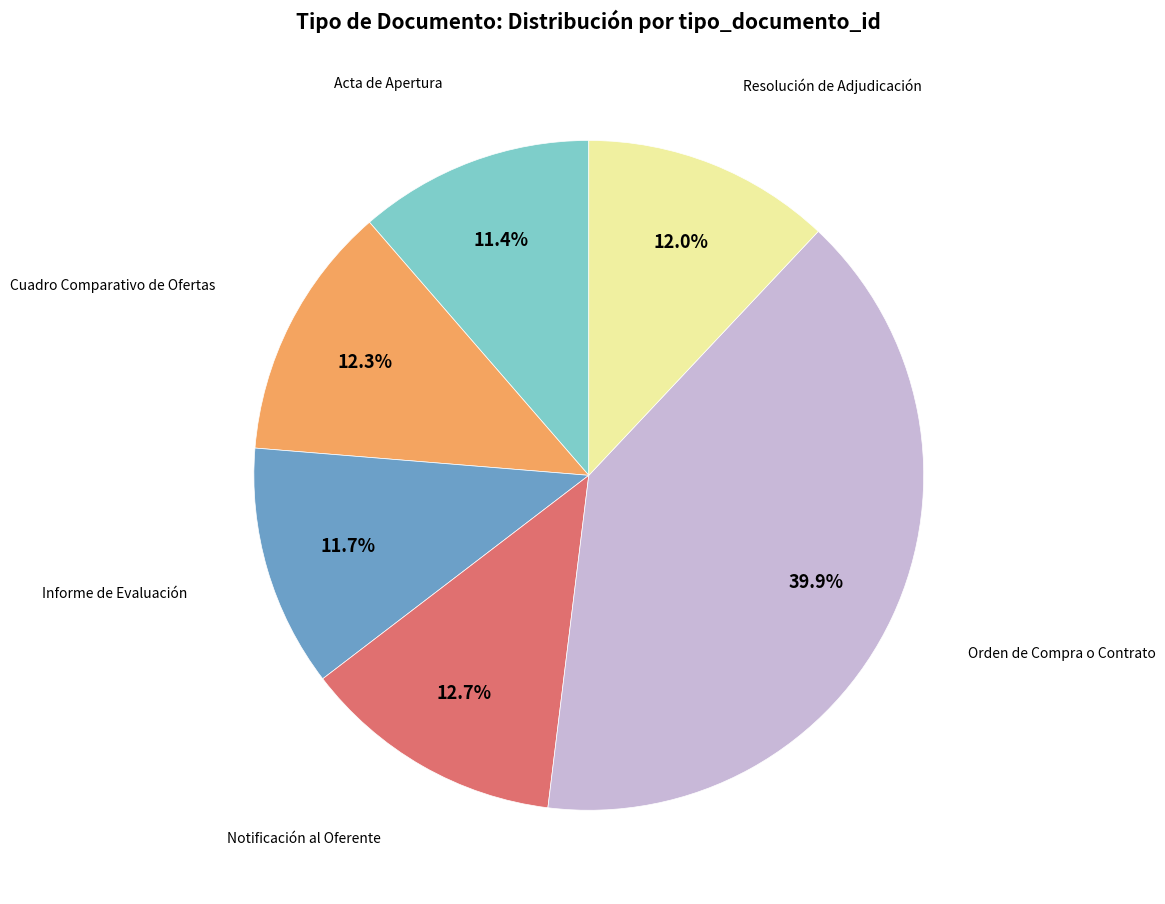

Does any single category account for the majority?

No